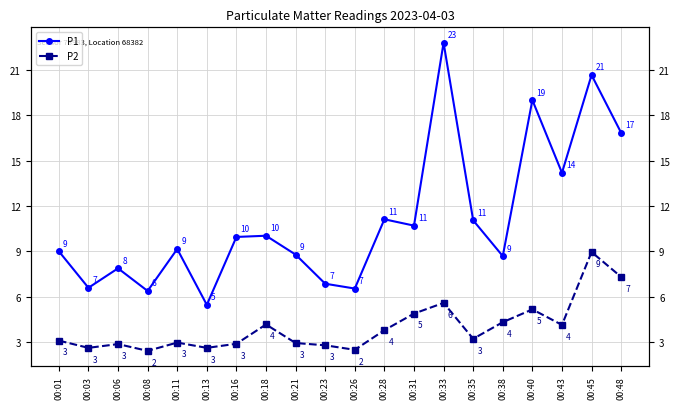

Where is the first local minimum for P2?

00:03